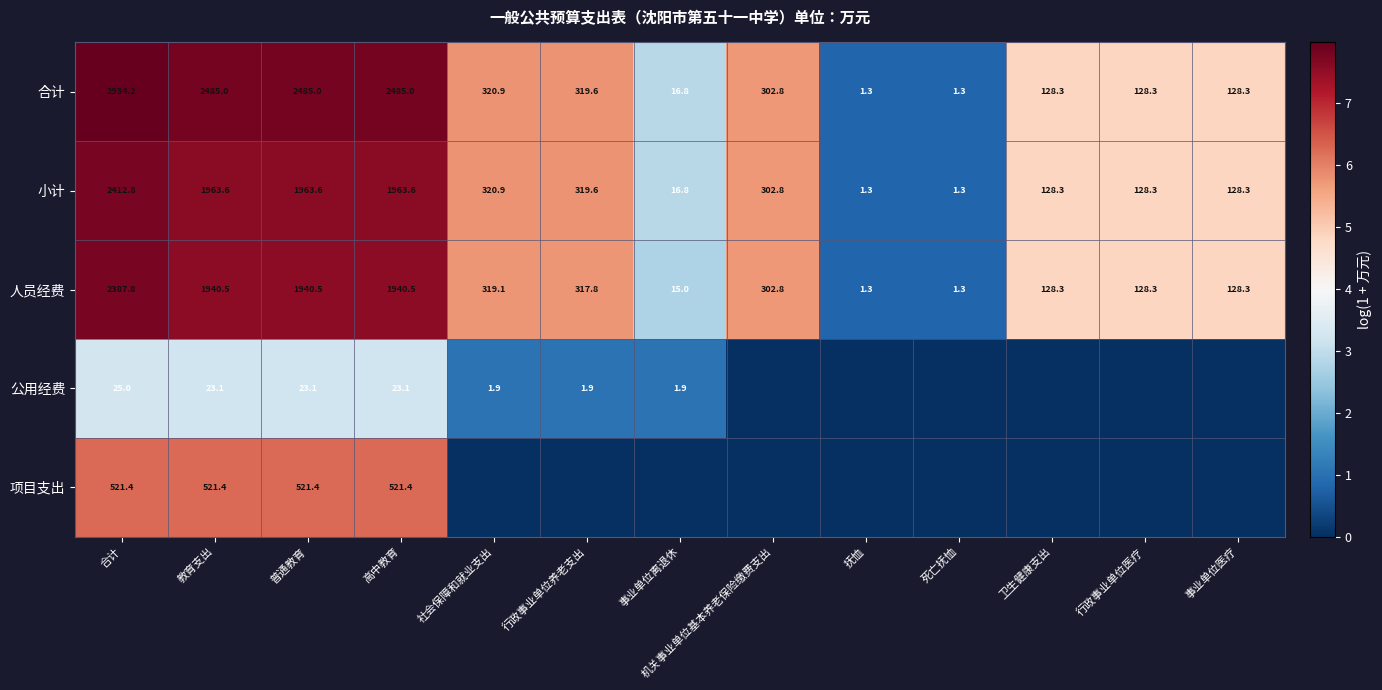

What is the sum of all 合计 values?

11736.8